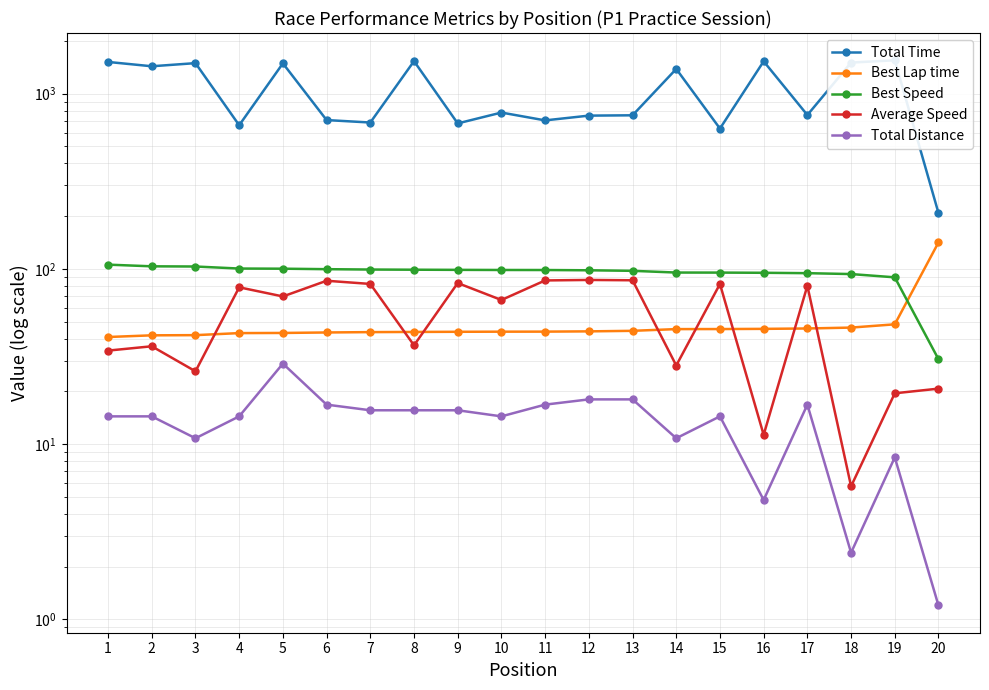

What is the average value of the Best Speed series?

94.8